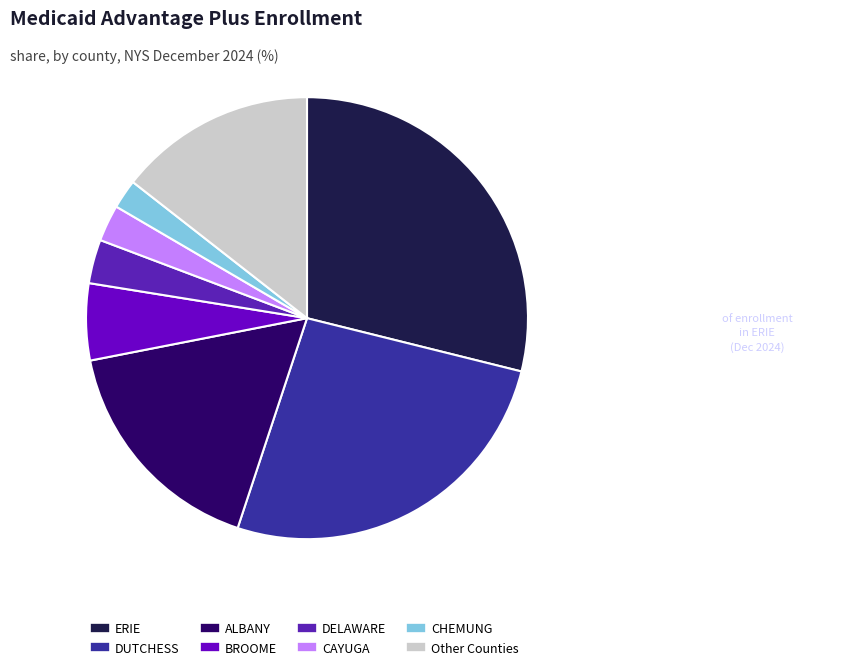

Is there a majority slice in this chart?

No